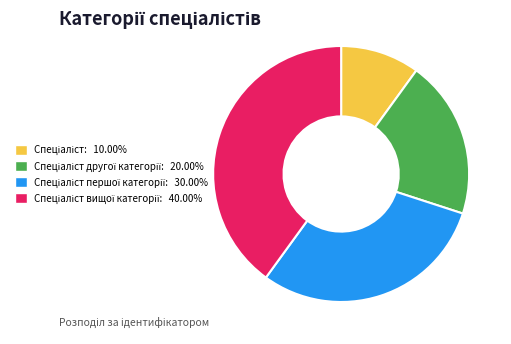

Does any single category account for the majority?

No